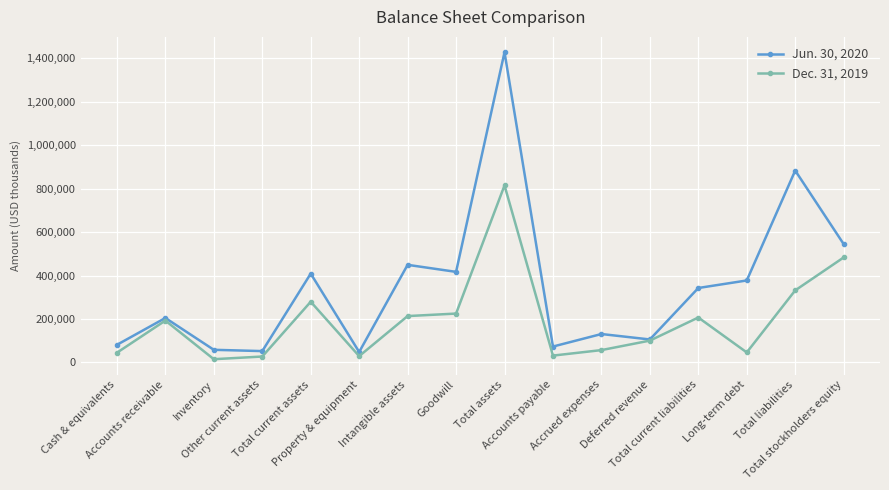

Which category has the highest value in the Jun. 30, 2020 series?

Total assets